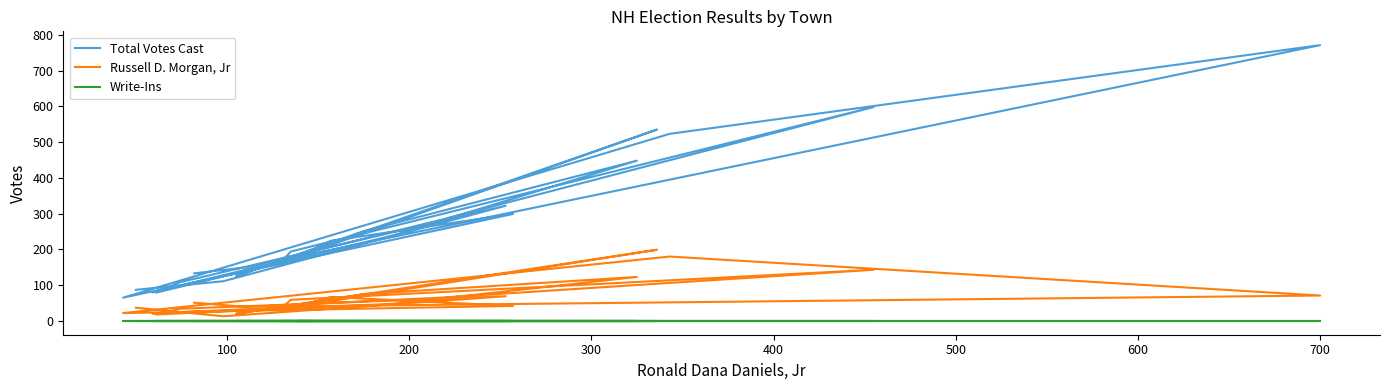

What is the label of the 24th point from the right?

100